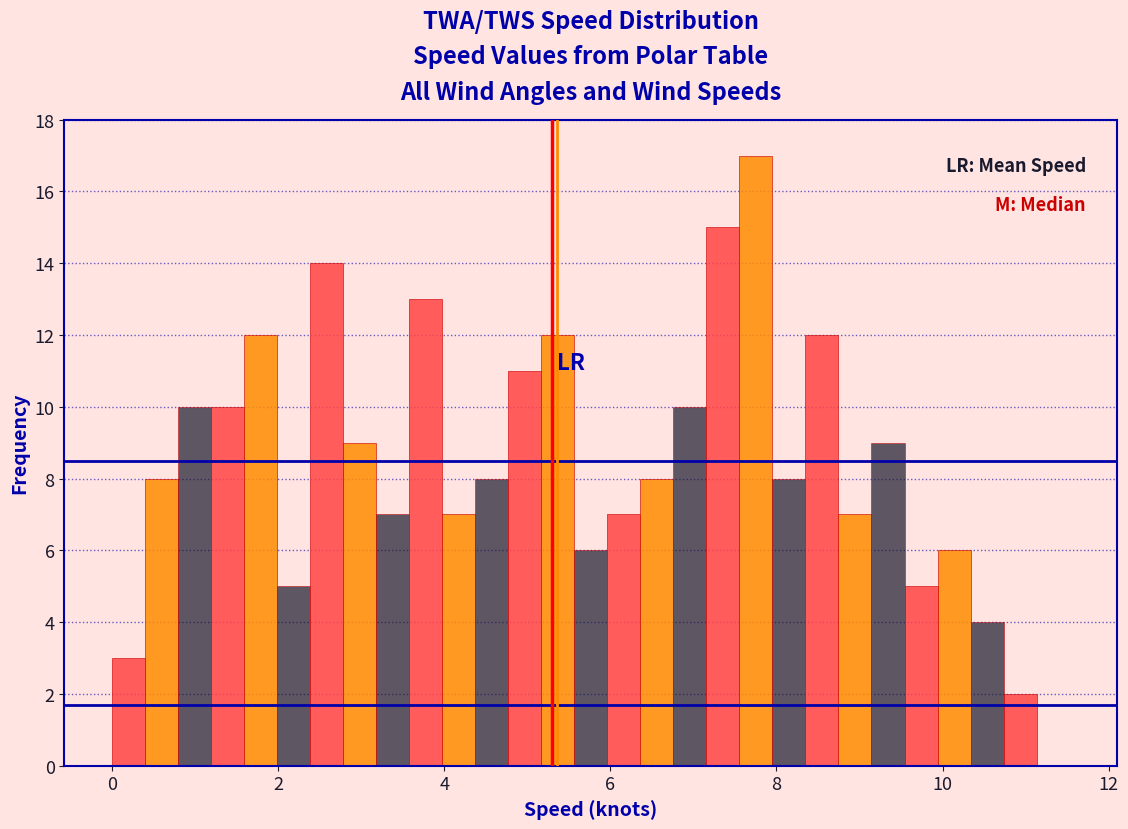

Read against the x-axis, roughly where is the centre of the tallest bar?

7.8